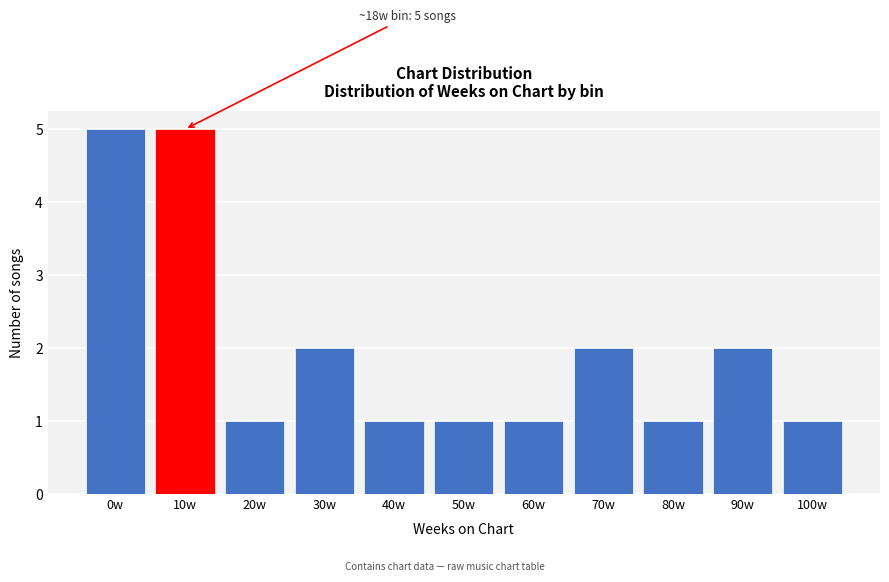

Reading right to left, what are all the values shown in this chart?

100w=1	90w=2	80w=1	70w=2	60w=1	50w=1	40w=1	30w=2	20w=1	10w=5	0w=5